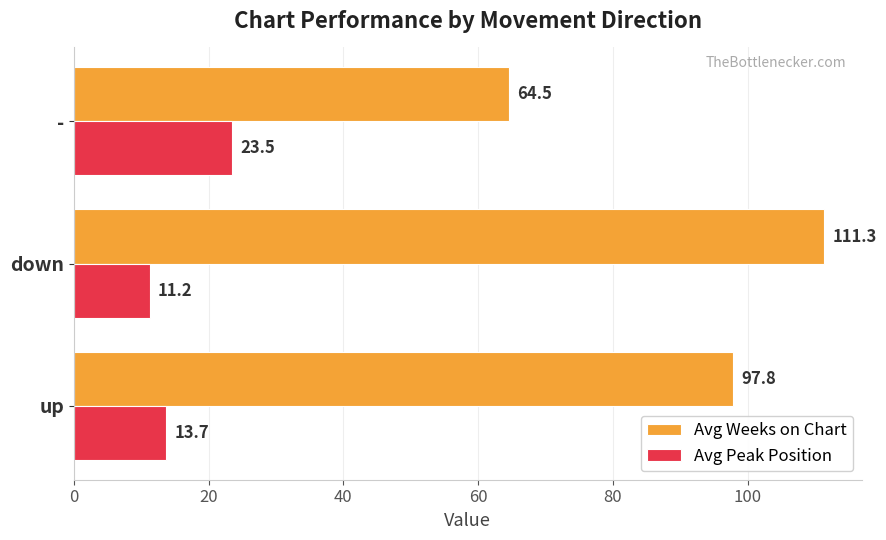

At up, list the series in order from smallest to largest.

Avg Peak Position, Avg Weeks on Chart